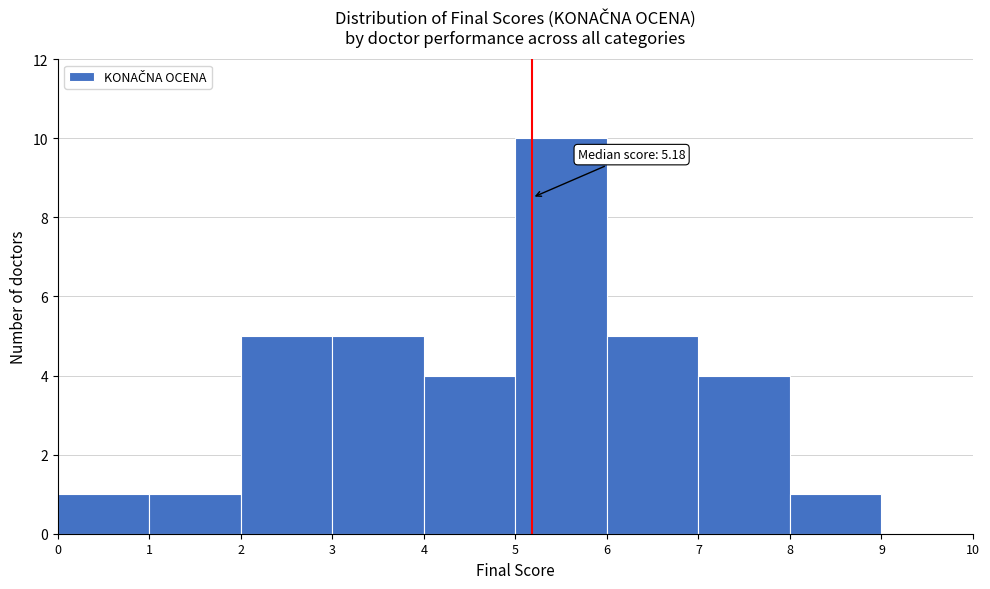

Which range on the x-axis has the tallest bar?

5 to 6